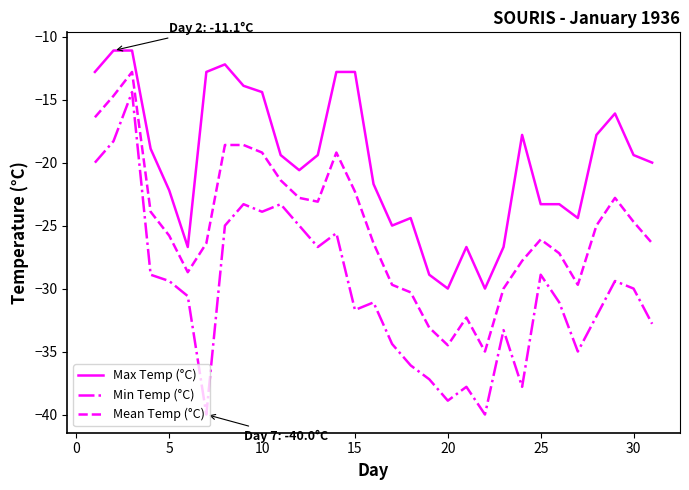

True or false: Mean Temp (°C) and Max Temp (°C) cross at least once.

False